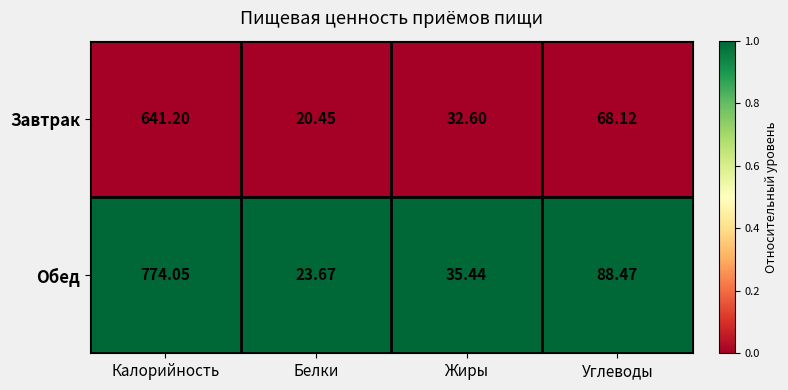

At which label does Обед reach its minimum?

Белки